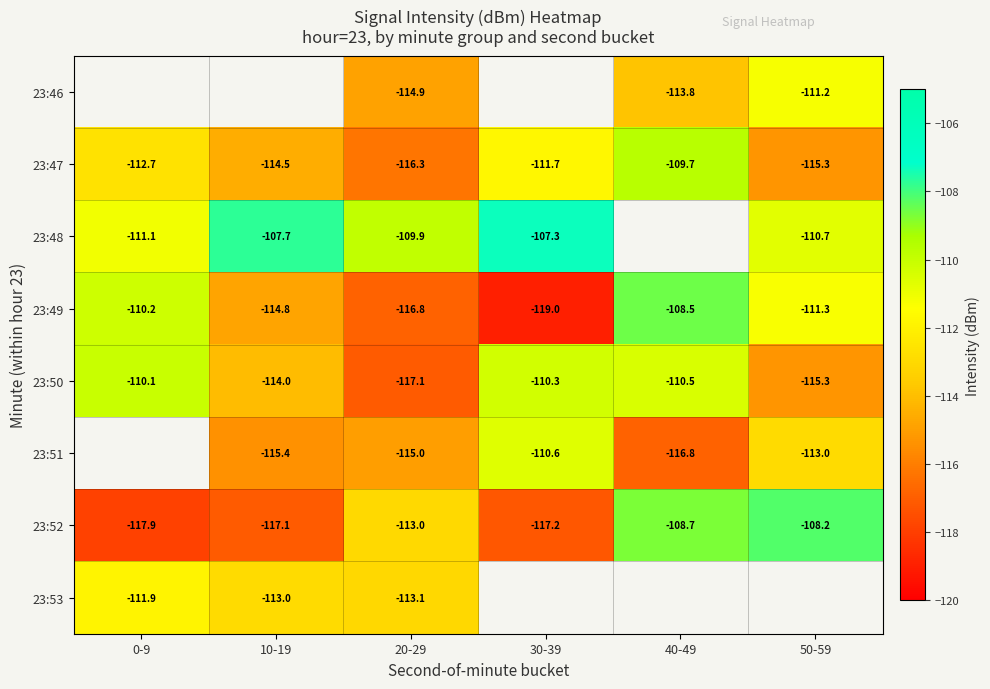

Is the value of 23:48 at 50-59 greater than the value of 23:52 at 50-59?

No